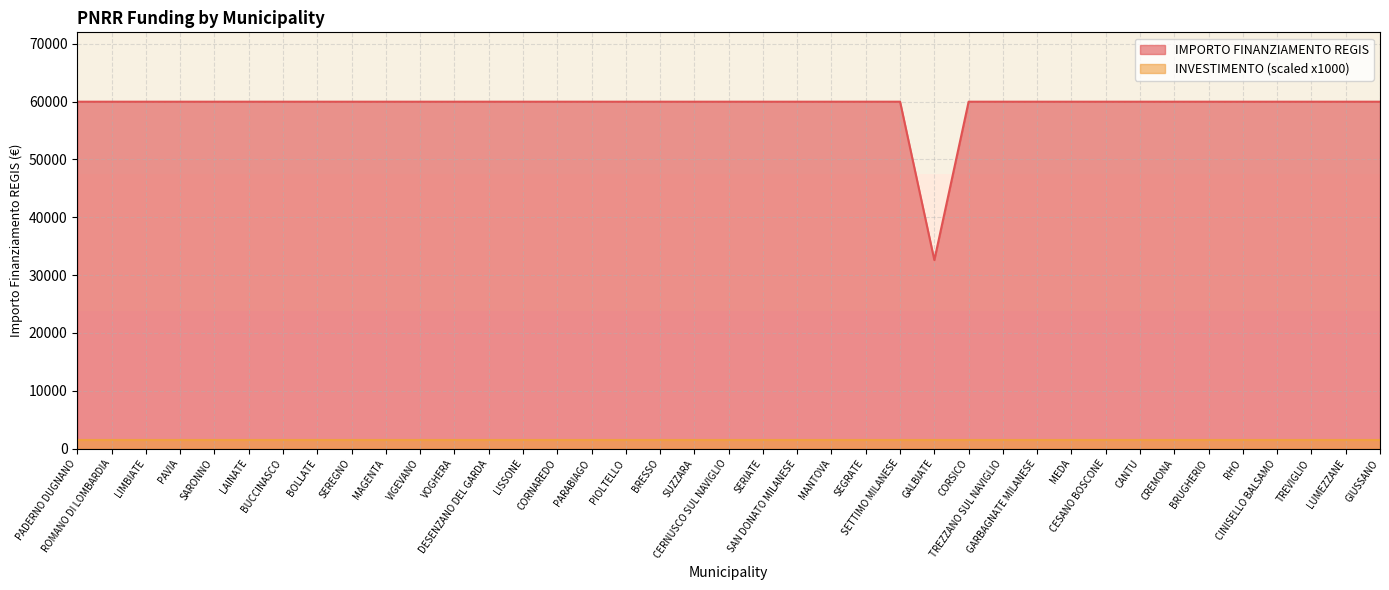

Does the chart display data point markers on the line(s)?

No